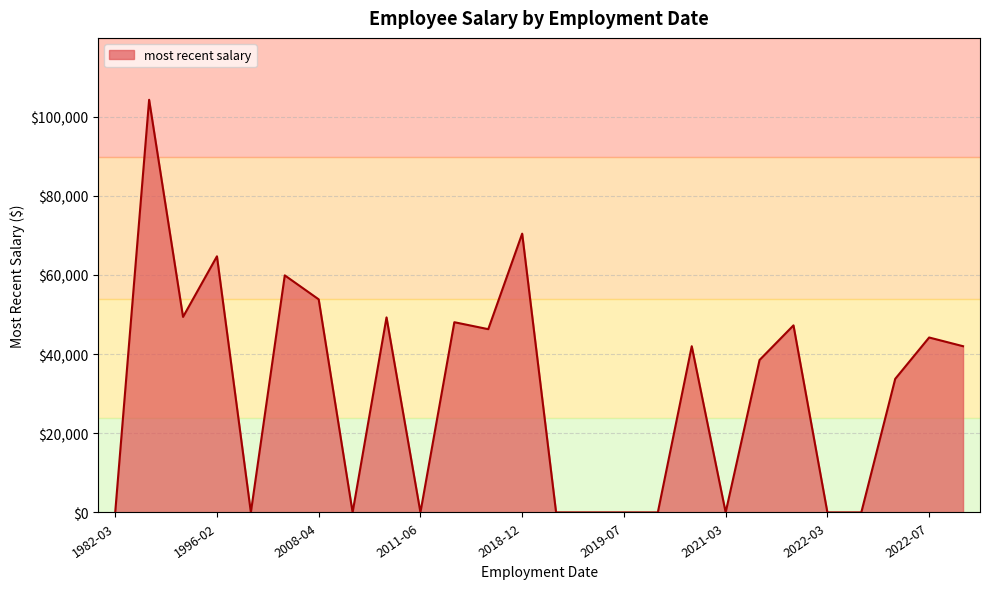

True or false: the data has more than 0 interior local peaks.

True